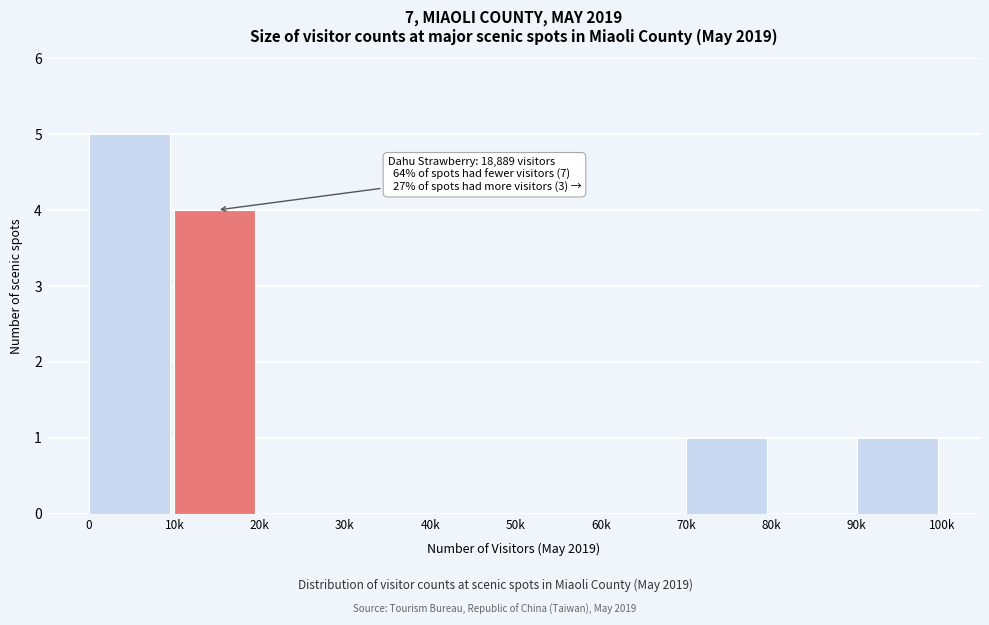

Reading left to right, what are all the values shown in this chart?

0=5	10k=4	20k=0	30k=0	40k=0	50k=0	60k=0	70k=1	80k=0	90k=1